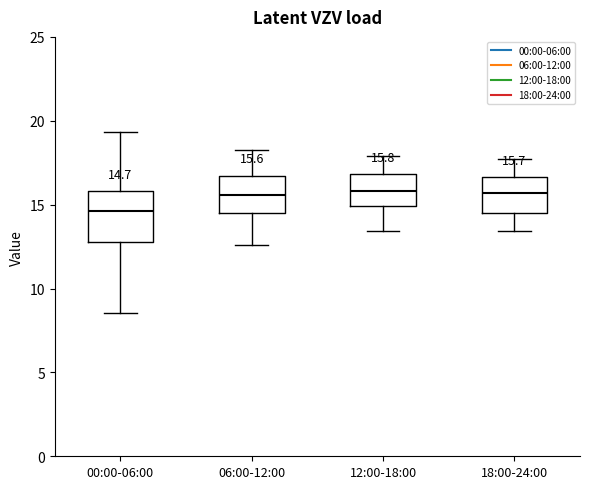

Which box's median line is the lowest?

00:00-06:00